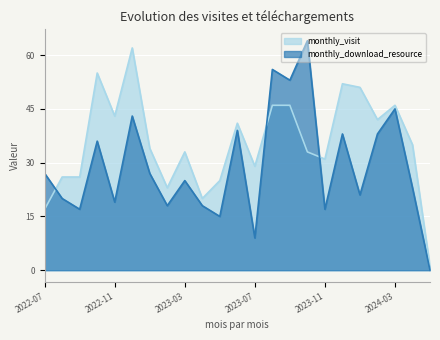

Which series has the largest total across all categories?

monthly_visit